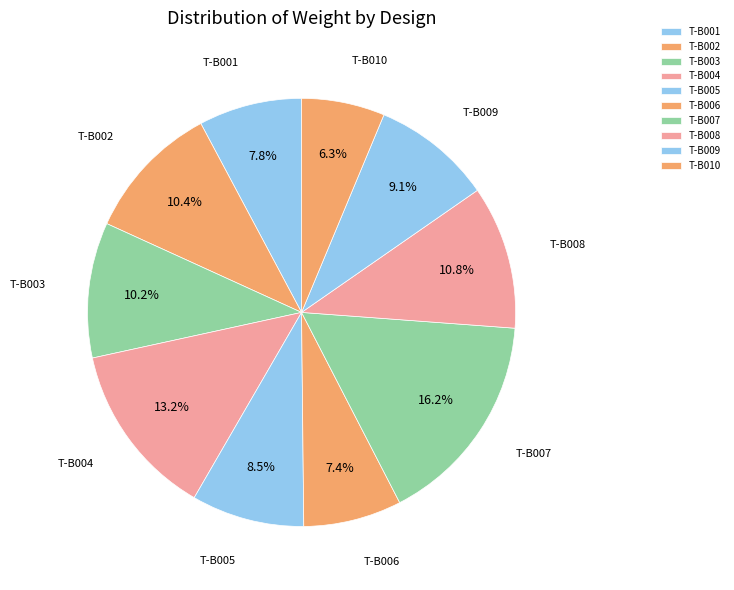

Which category has the smallest portion of the pie?

T-B010